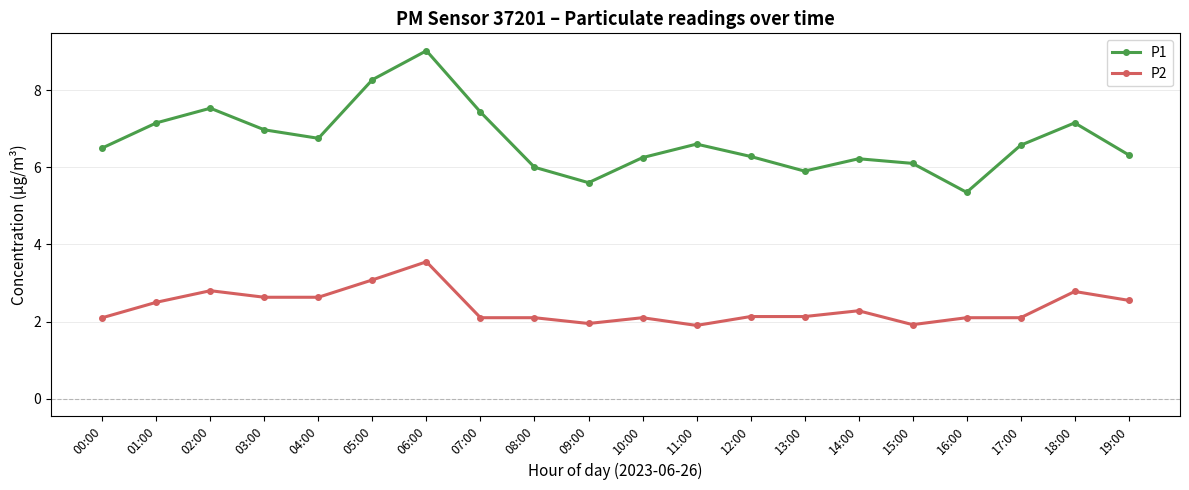

Rank the series by their maximum value, from lowest to highest.

P2, P1